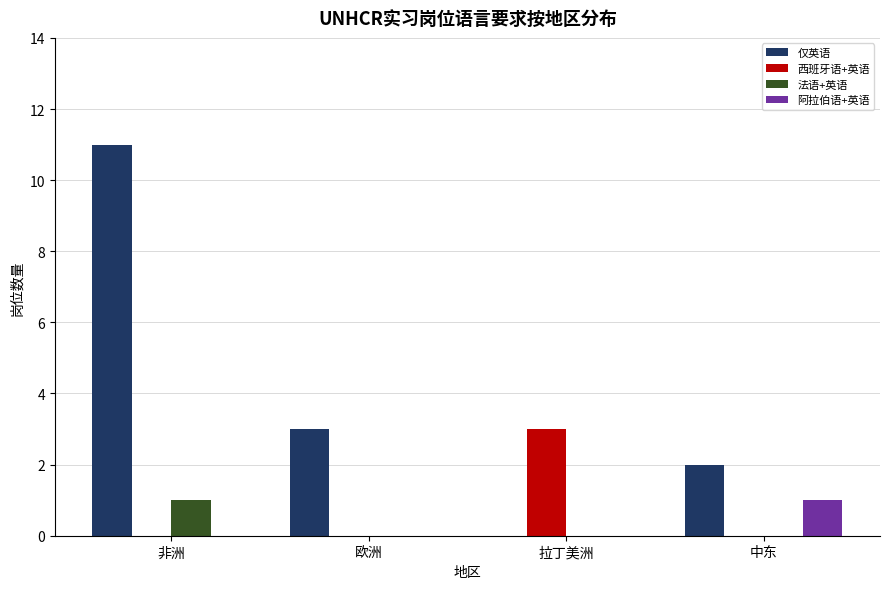

Reading right to left, list all the values displayed in this chart.

仅英语: 2	0	3	11
西班牙语+英语: 0	3	0	0
法语+英语: 0	0	0	1
阿拉伯语+英语: 1	0	0	0